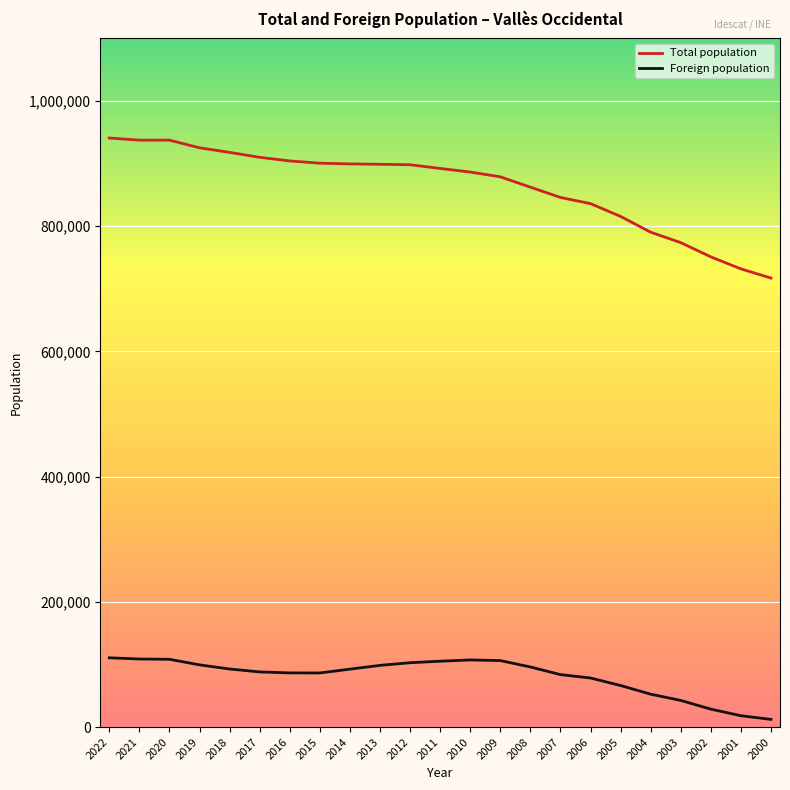

What is the average value of the Total population series?

863153